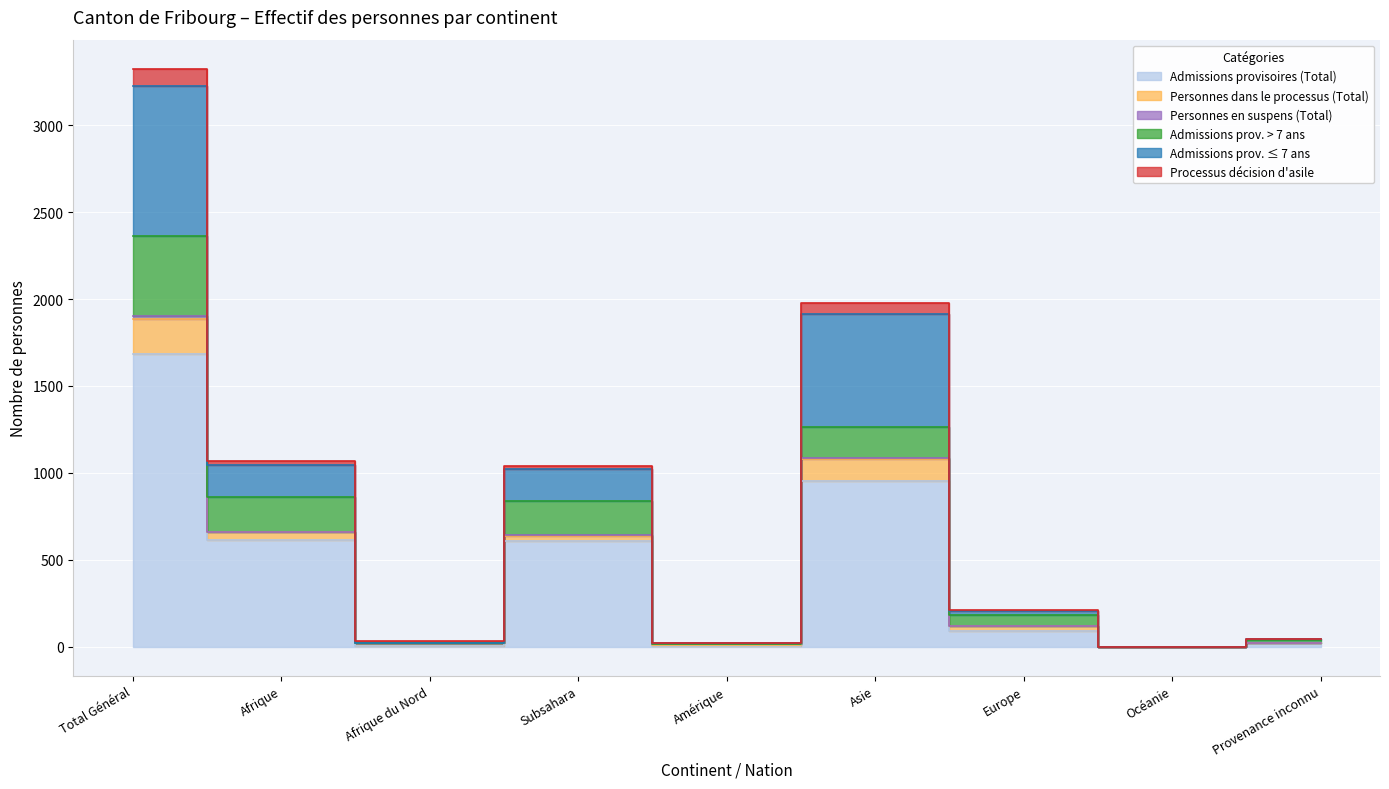

How many distinct data groups are displayed?

6